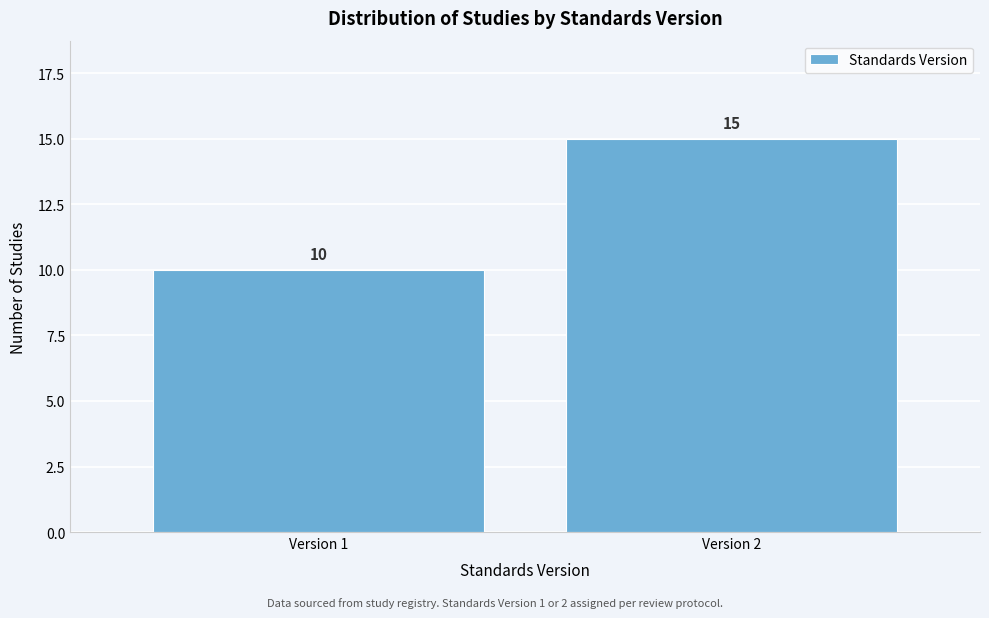

Reading left to right, list all the values displayed in this chart.

Version 1=10	Version 2=15